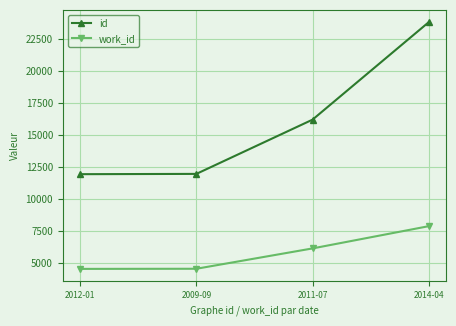

Which series has the largest range (max minus min)?

id